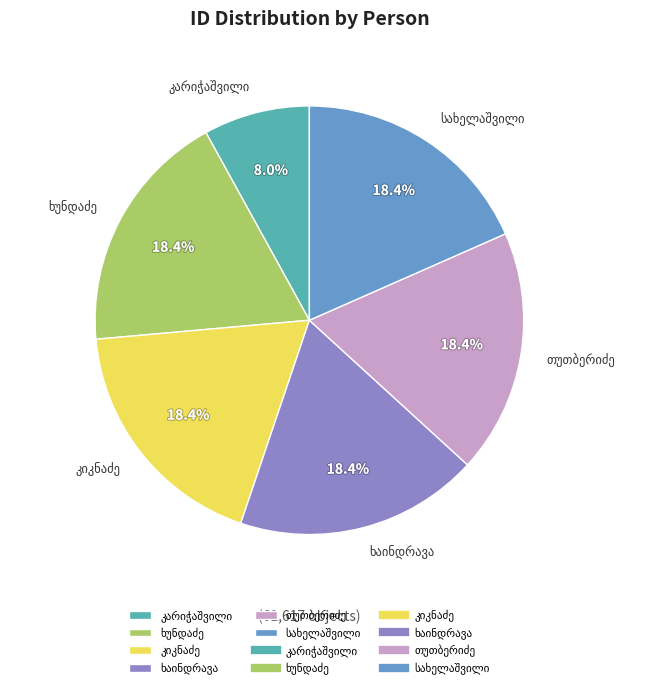

Does any single category account for the majority?

No